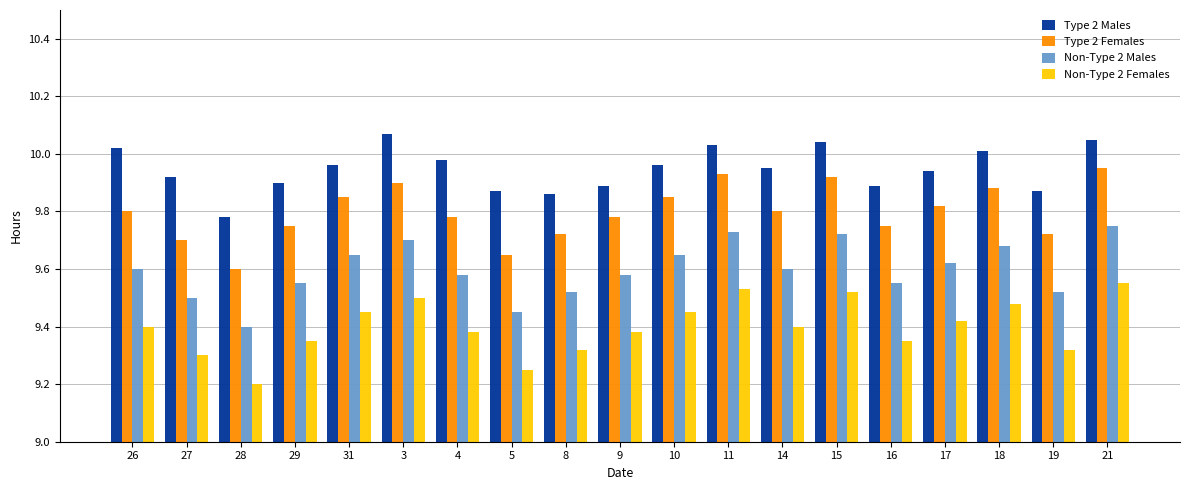

How many groups of bars are there?

19